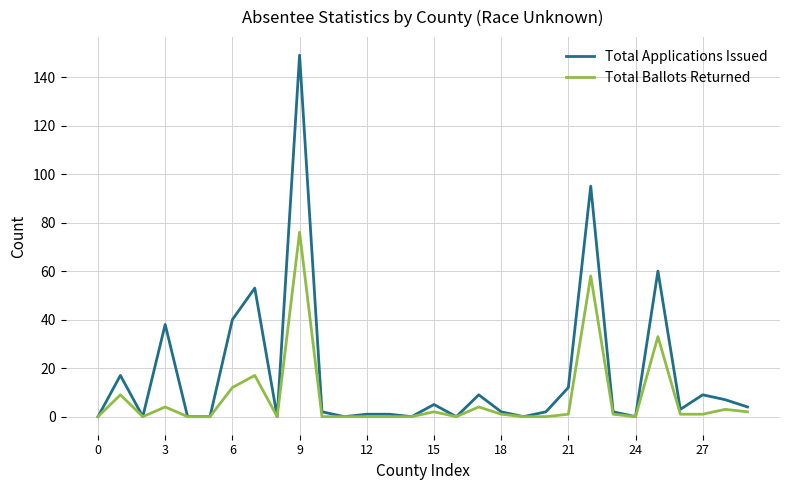

In Total Ballots Returned, how many points are higher than both neighbors (excluding endpoints)?

9